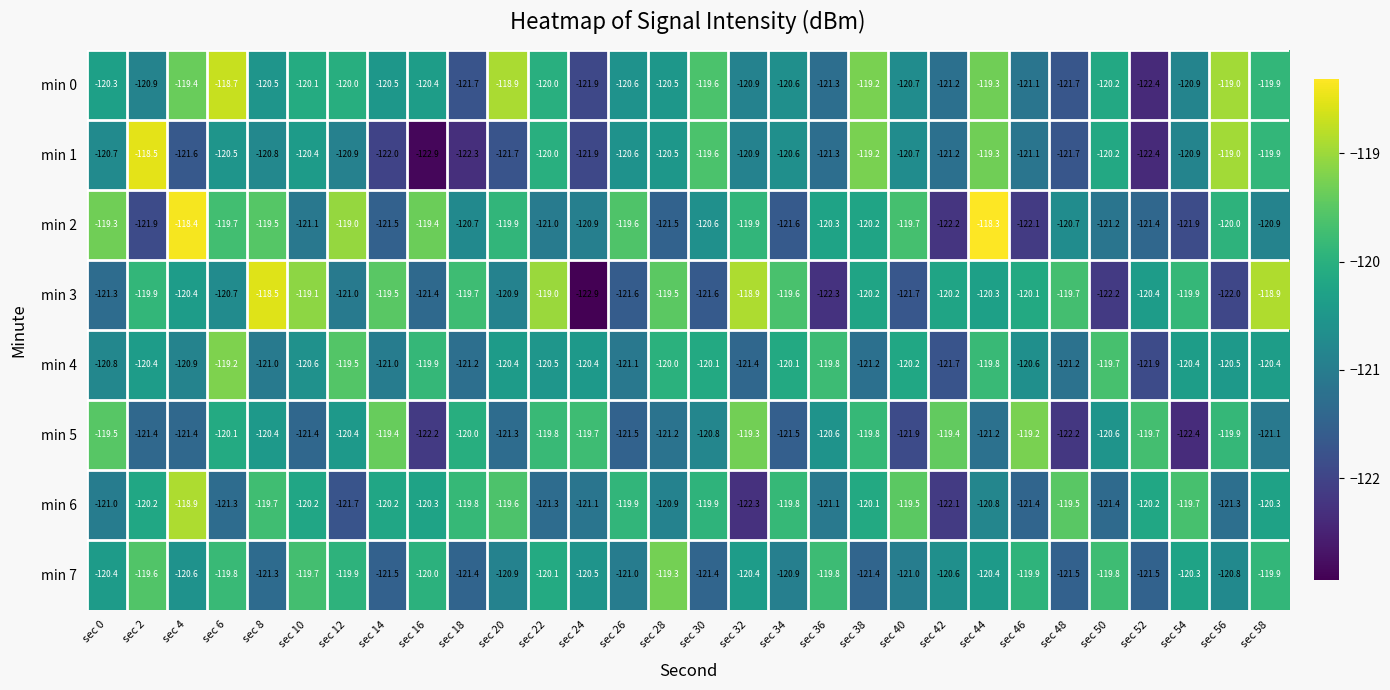

Which series has the largest total across all categories?

min 0